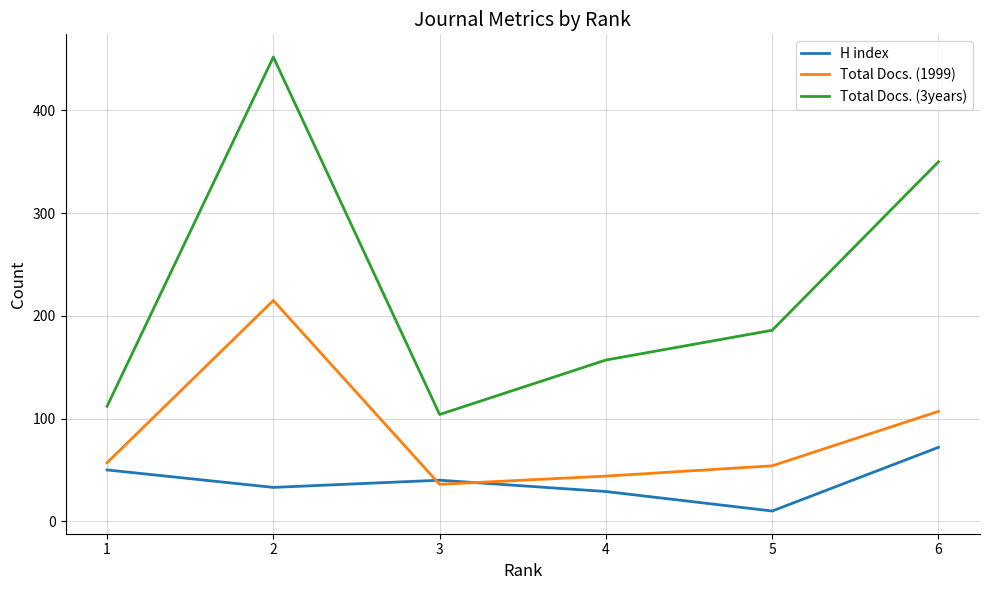

At how many categories does at least one series exceed 370?

1